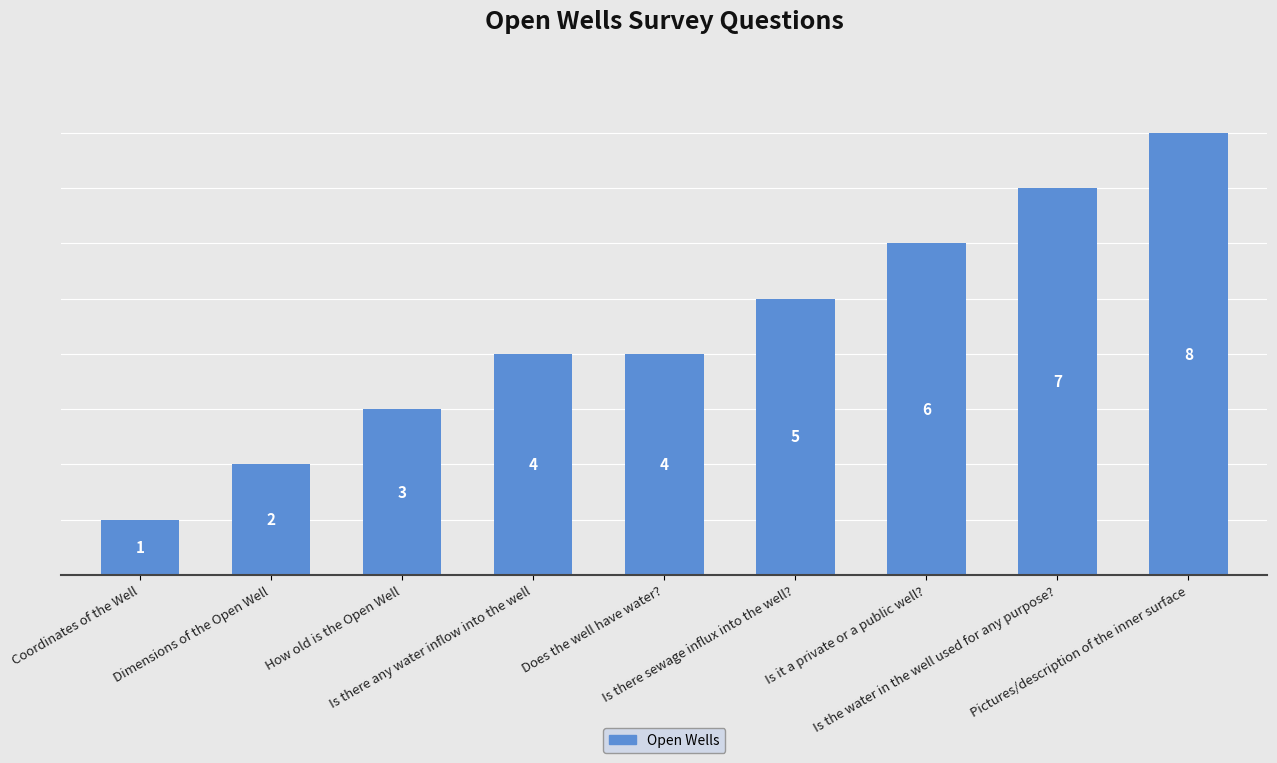

Reading left to right, list all the values displayed in this chart.

1	2	3	4	4	5	6	7	8